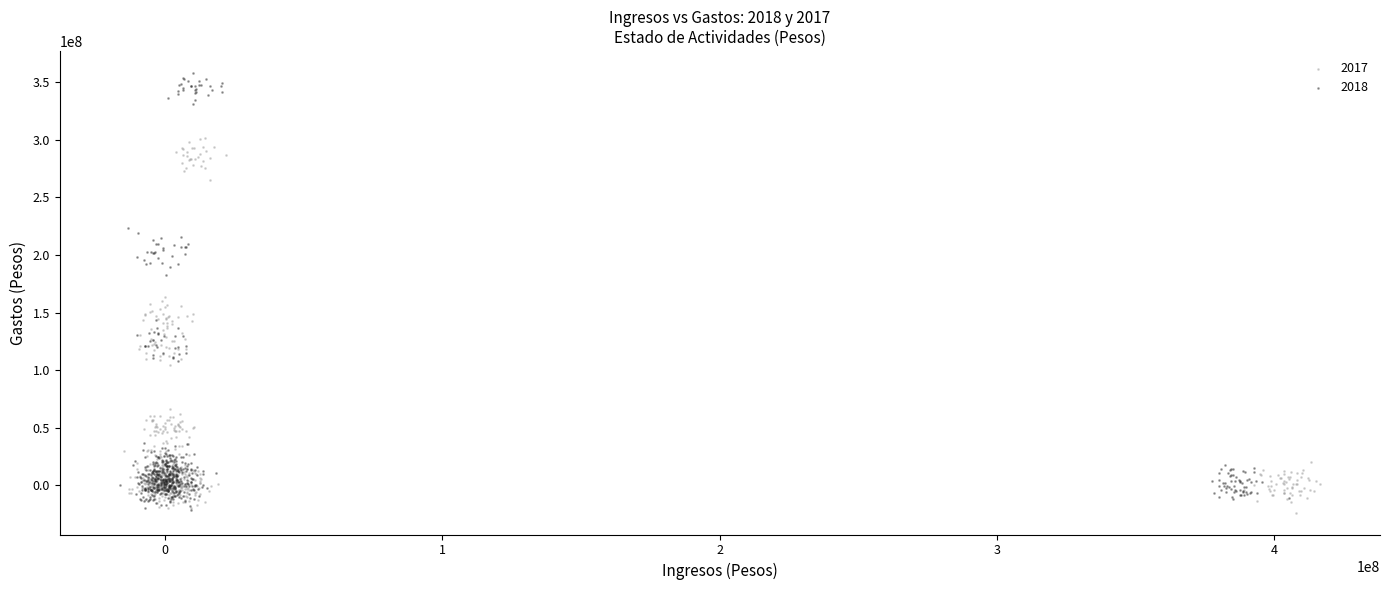

Which series has the largest Y range (max minus min)?

2018